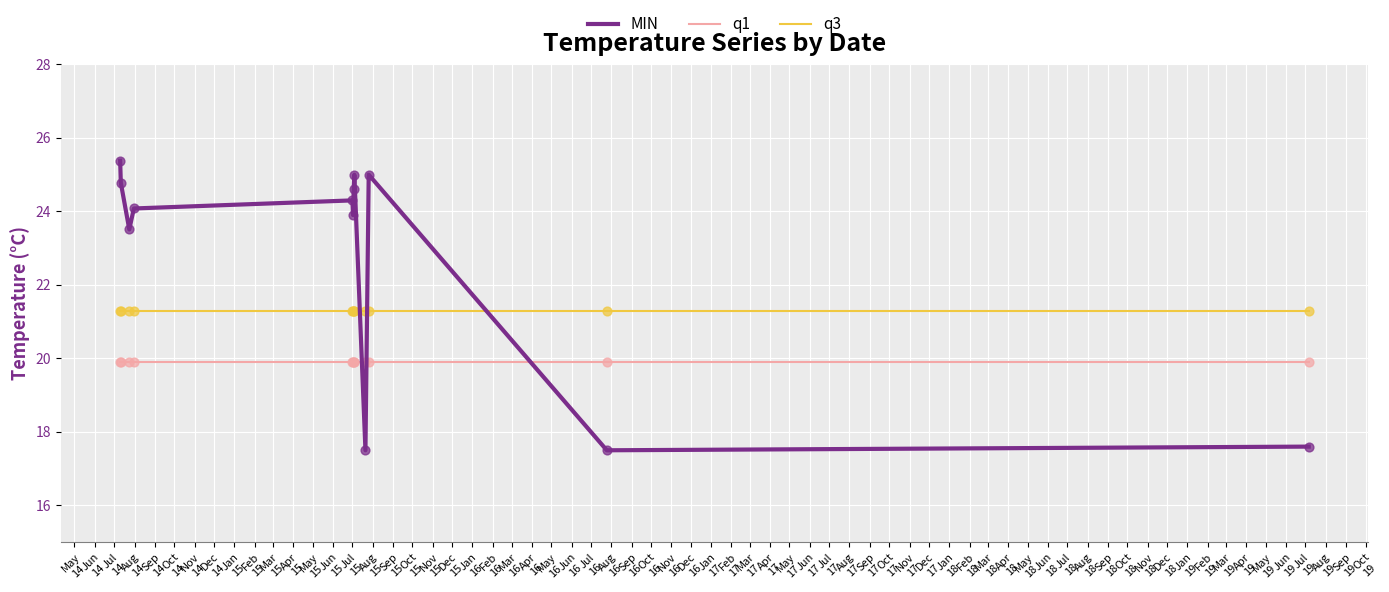

Which series has the largest range (max minus min)?

MIN